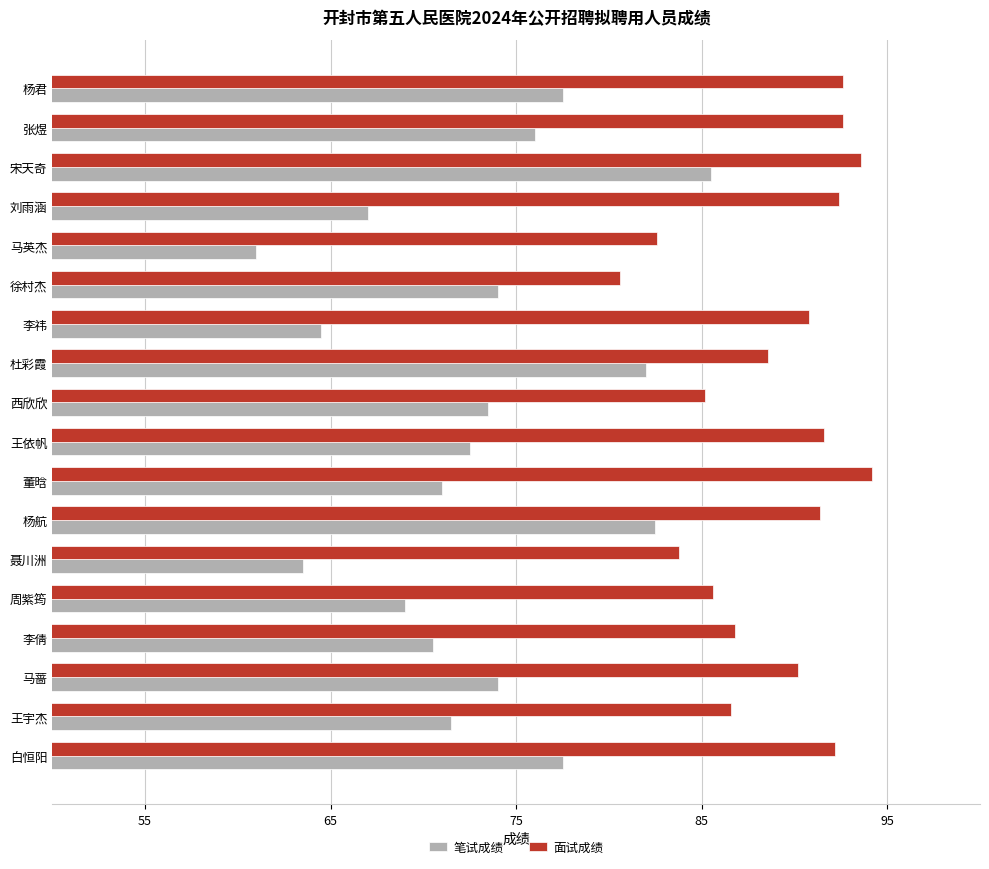

Which series has the largest range (max minus min)?

笔试成绩